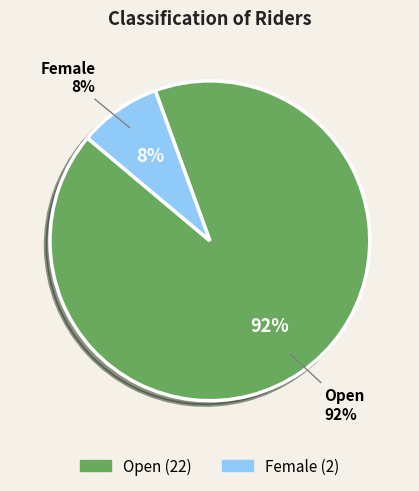

What is the change in value from Open to Female?

-20